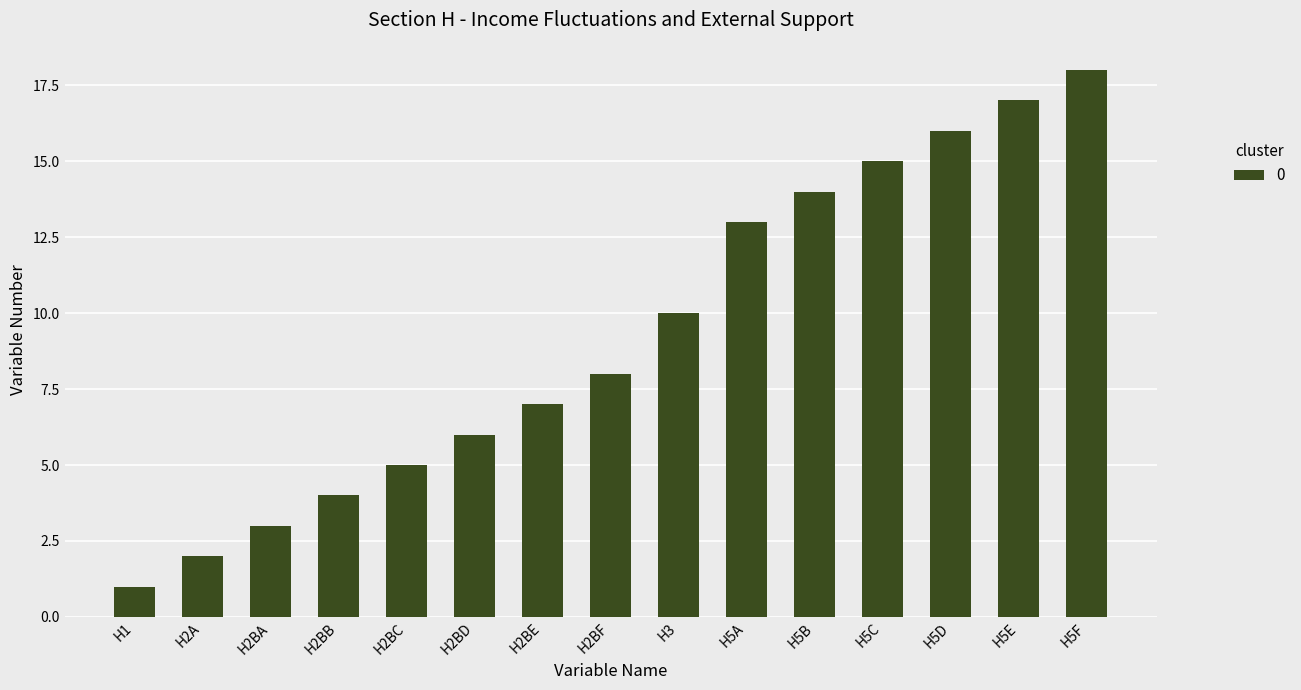

What is the label of the 2nd bar from the left?

H2A